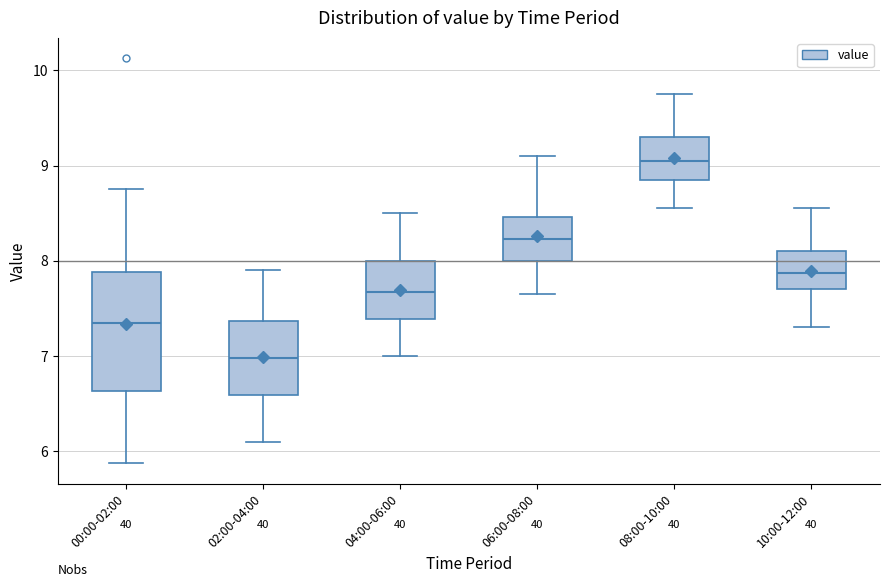

Reading left to right, transcribe this box plot: for each box, give where its median line is, the range the box spans, and where its two whiskers end, as read against the y-axis. The values are not printed on the chart, so give them approximately, as read against the axis.

00:00-02:00: median 7.4, box 6.6 to 7.9, whiskers 5.9 to 8.8
02:00-04:00: median 7.0, box 6.6 to 7.4, whiskers 6.1 to 7.9
04:00-06:00: median 7.7, box 7.4 to 8.0, whiskers 7.0 to 8.5
06:00-08:00: median 8.2, box 8.0 to 8.5, whiskers 7.7 to 9.1
08:00-10:00: median 9.1, box 8.9 to 9.3, whiskers 8.6 to 9.8
10:00-12:00: median 7.9, box 7.7 to 8.1, whiskers 7.3 to 8.6